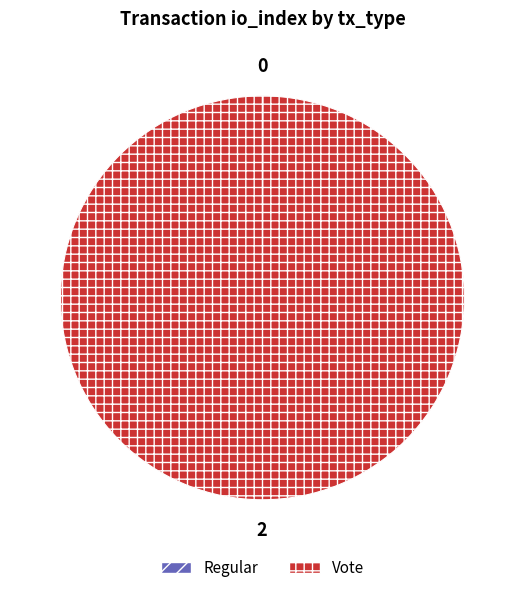

Does any single category account for the majority?

Yes